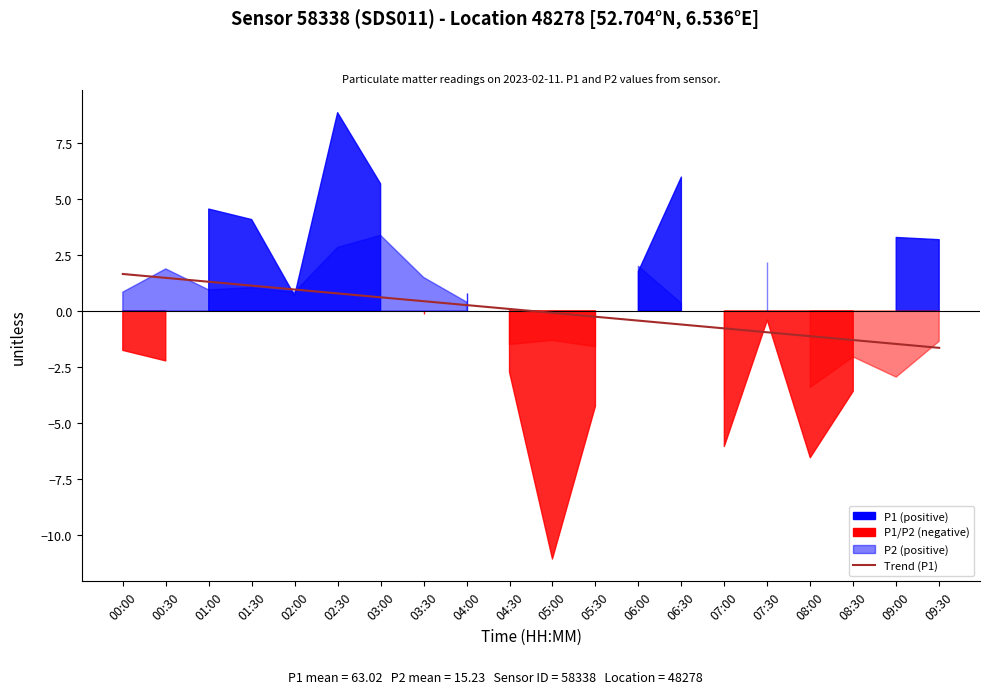

True or false: the data shows 0.2 at 02:30.

False